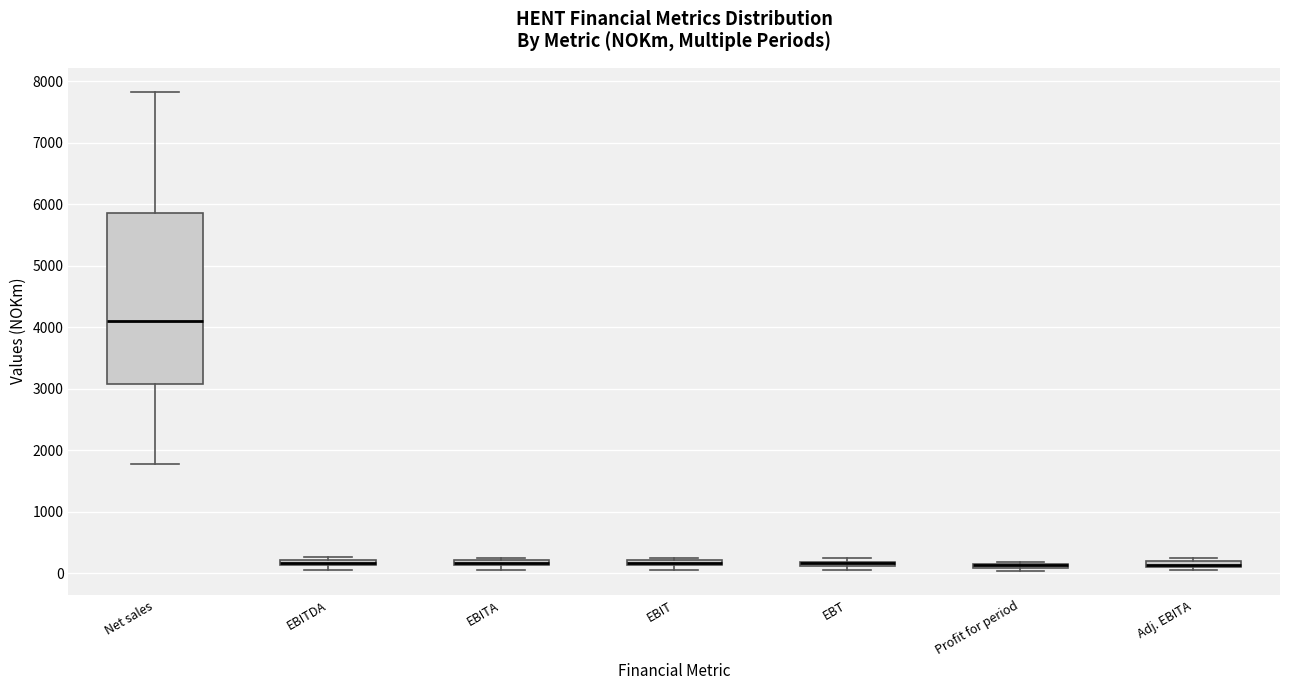

Where is the lower edge of the box for EBT on the y-axis? The values are not printed on the chart, so give them approximately, as read against the axis.

100